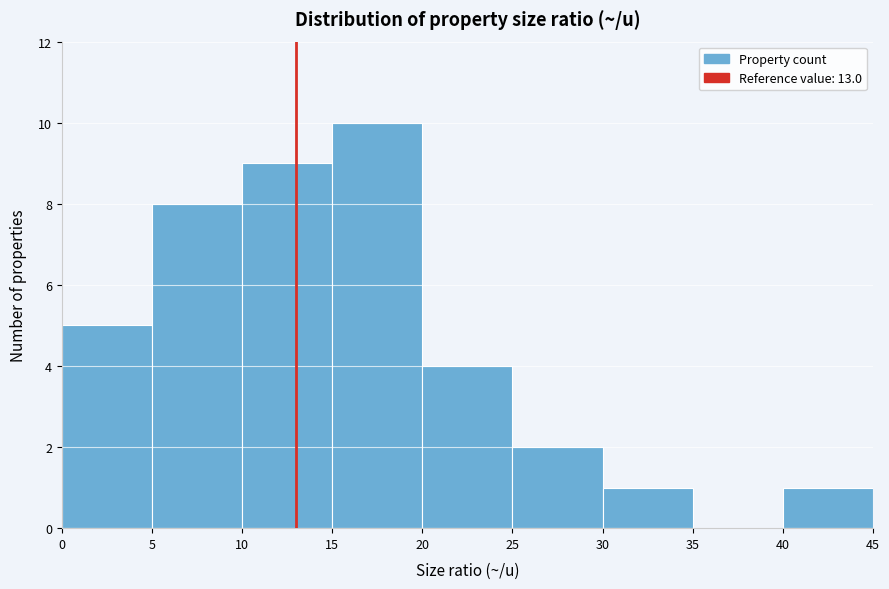

Which range on the x-axis has the tallest bar?

15 to 20